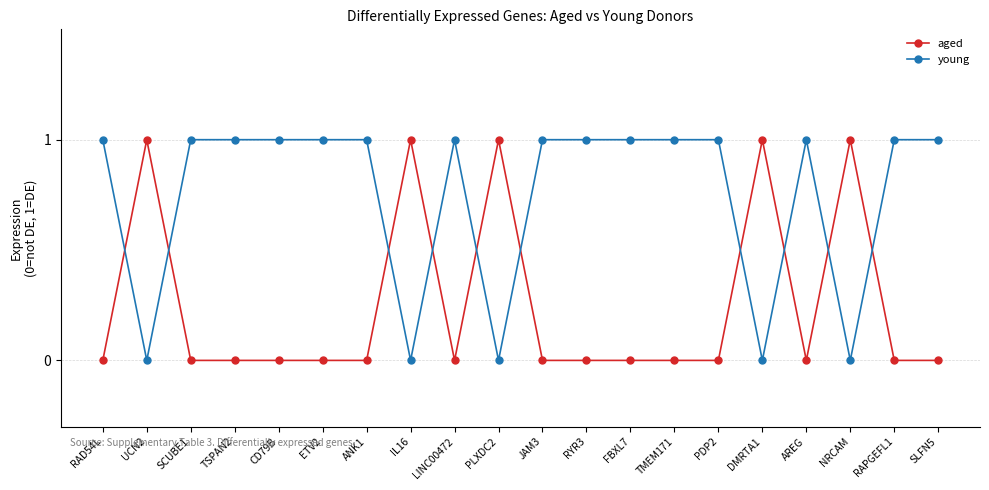

What is the total value across all series at ANK1?

1